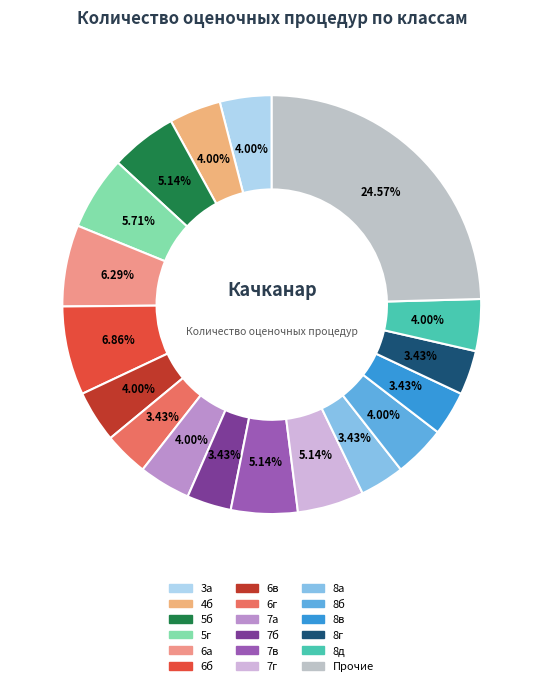

How many segments does this pie chart have?

18